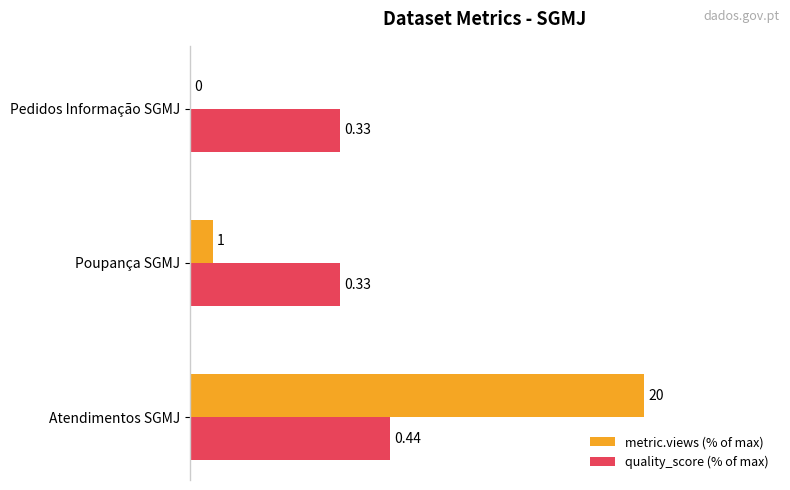

What are all the series names shown in the legend?

metric.views (% of max), quality_score (% of max)